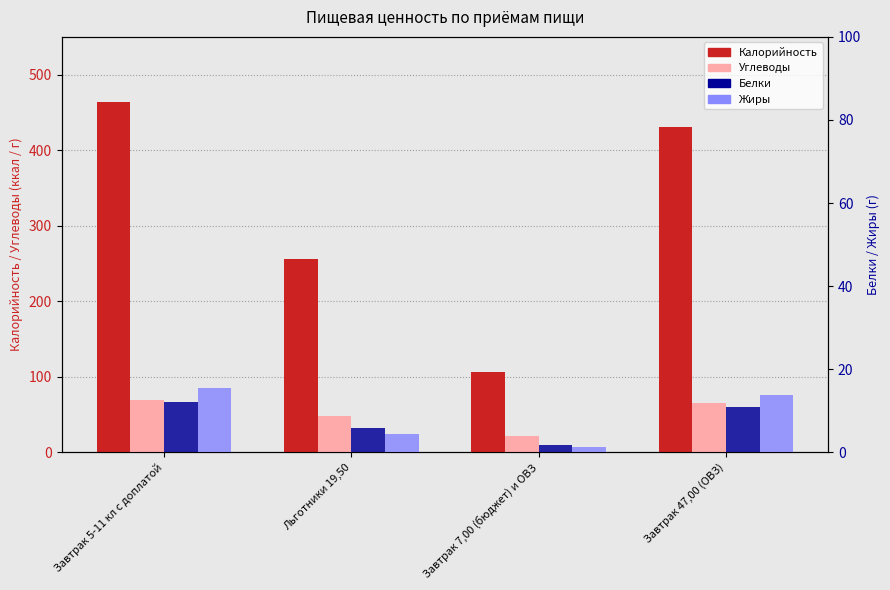

The value of Калорийность at Льготники 19,50 is 256.4. True or false?

True